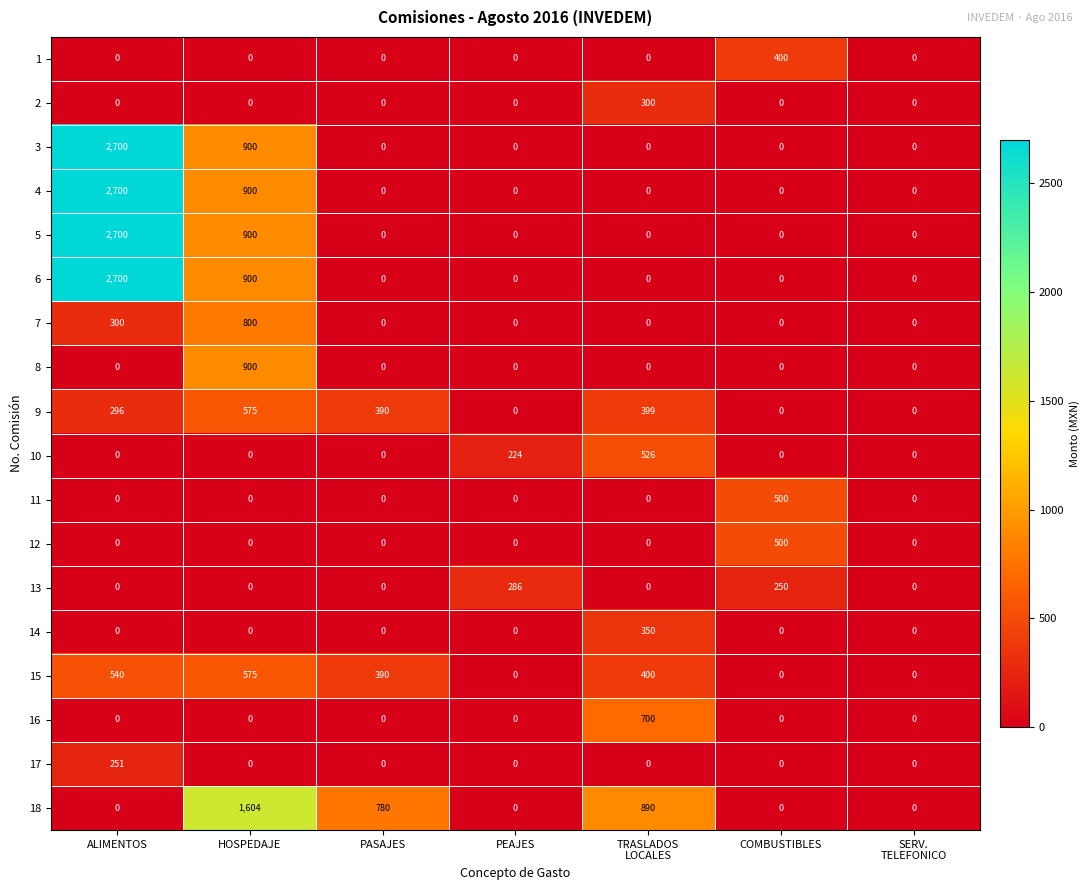

What is the difference between the maximum and second lowest values in the 11 series?

500